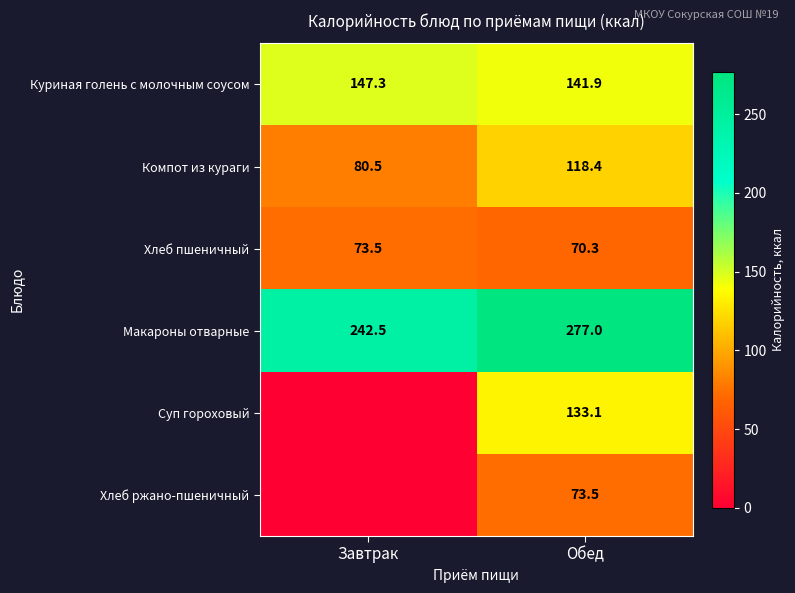

What is the difference between the Хлеб пшеничный values at Обед and Завтрак?

3.2